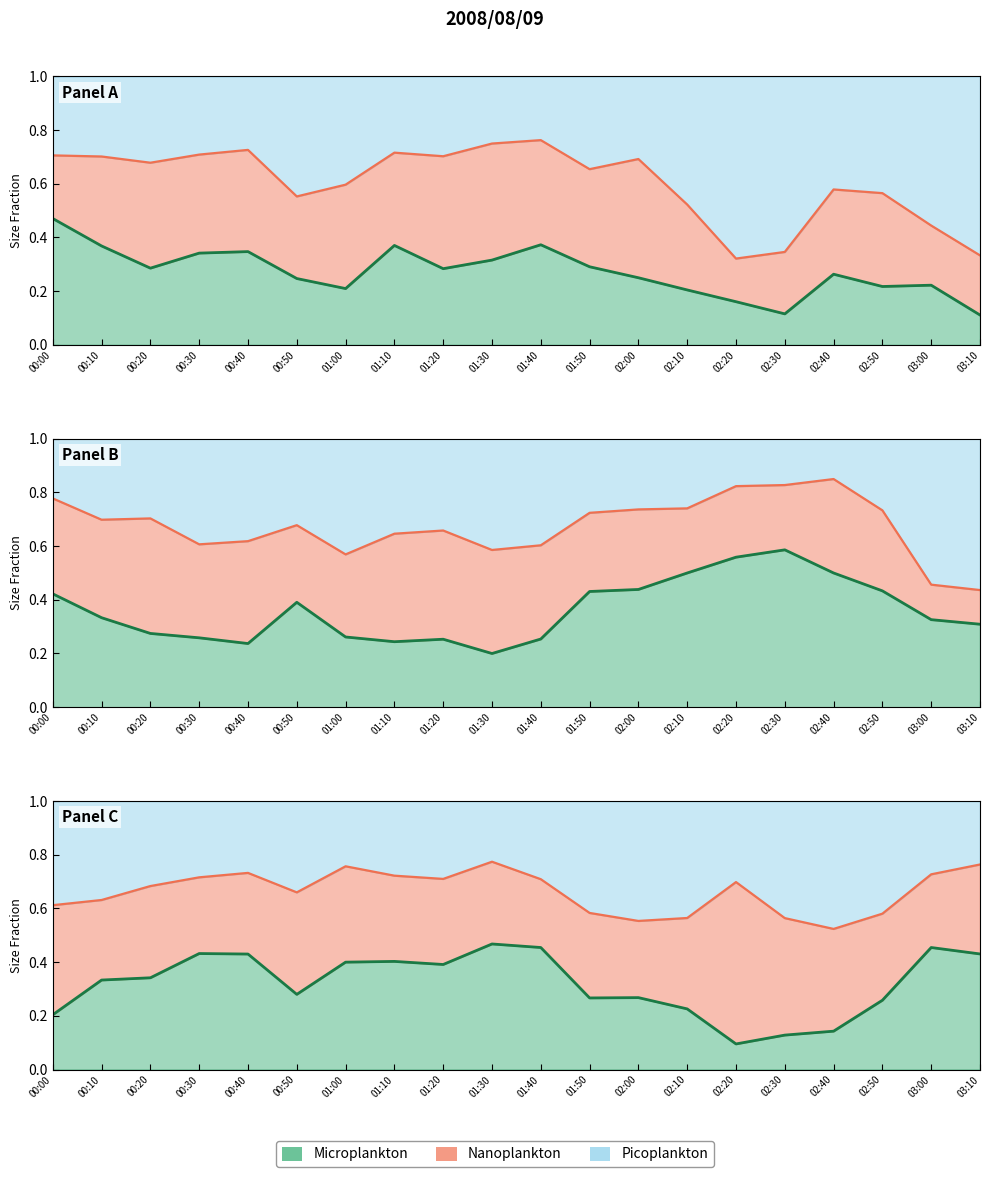

Which category has the highest value in the Microplankton series?

01:30